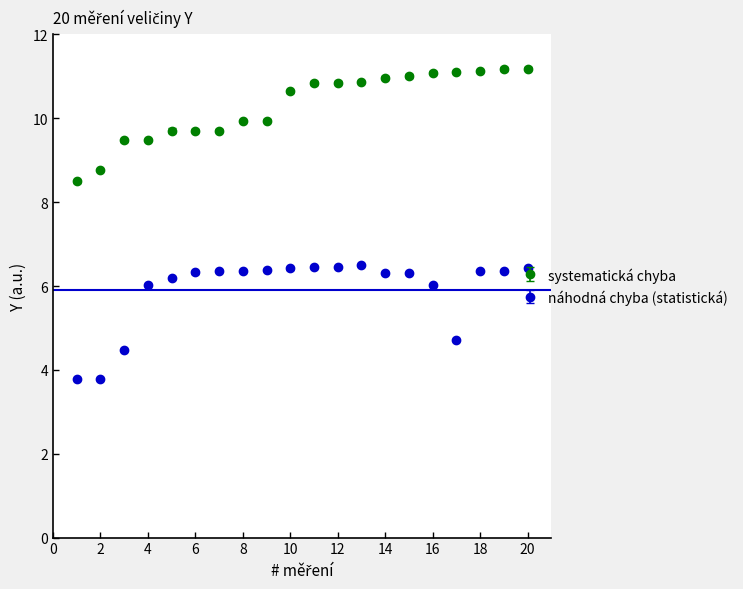

What are all the series names shown in the legend?

systematická chyba, náhodná chyba (statistická)